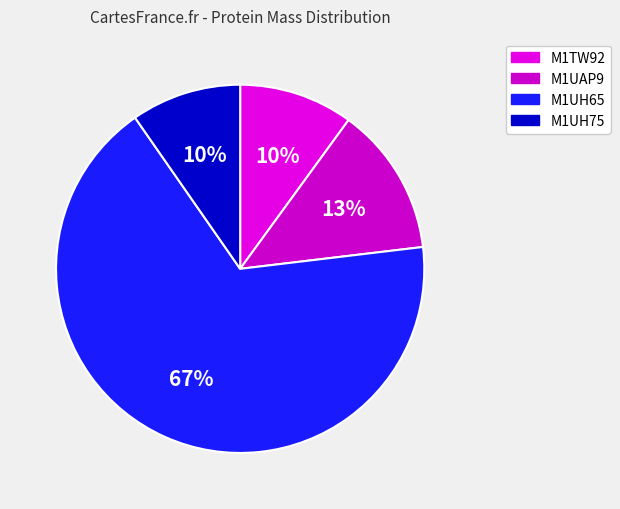

To the nearest percent, what is the difference between the largest and smallest slice percentages?

58%